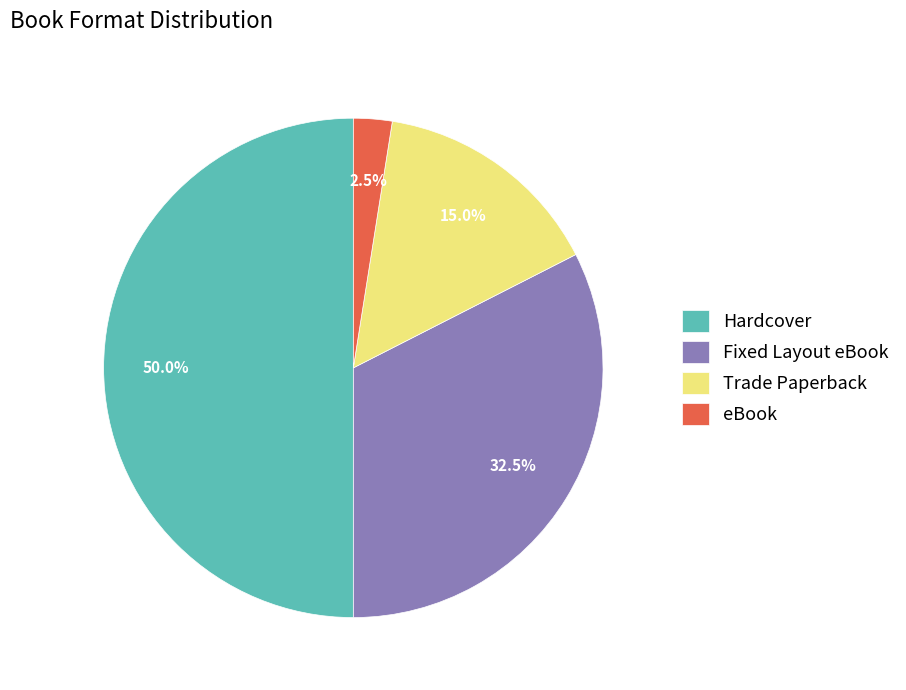

Rank the categories by value from highest to lowest.

Hardcover, Fixed Layout eBook, Trade Paperback, eBook